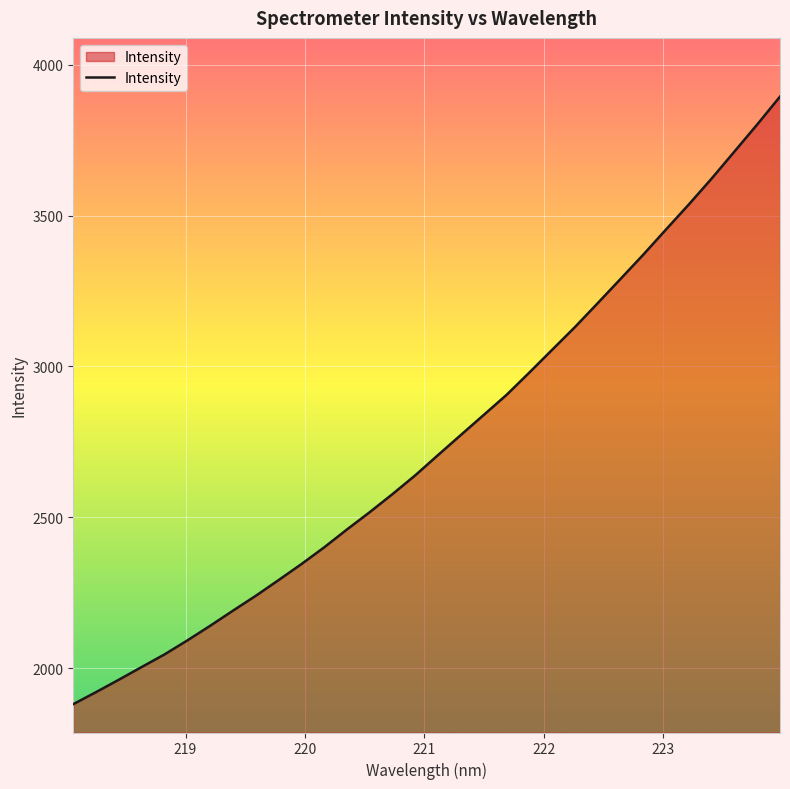

What is the minimum value shown in the chart?

1880.3